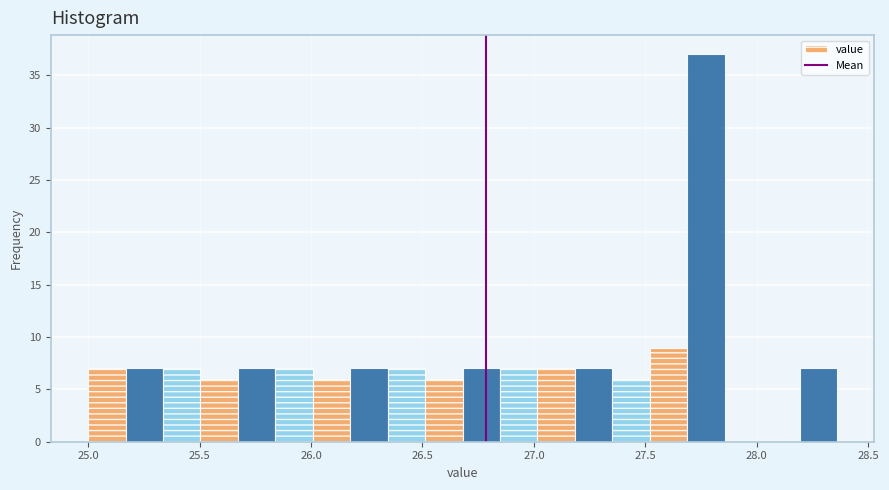

Around what value on the x-axis is the tallest bar? Give the approximate position of its centre, as read against the axis.

27.75